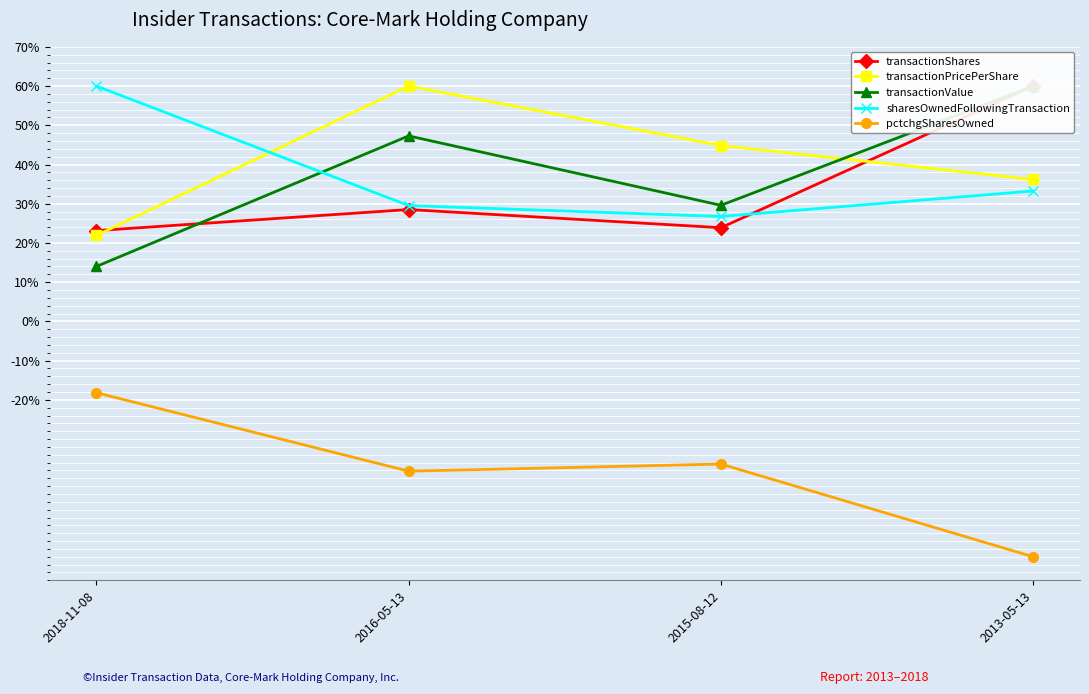

At which category is the sum across all series the highest?

2013-05-13